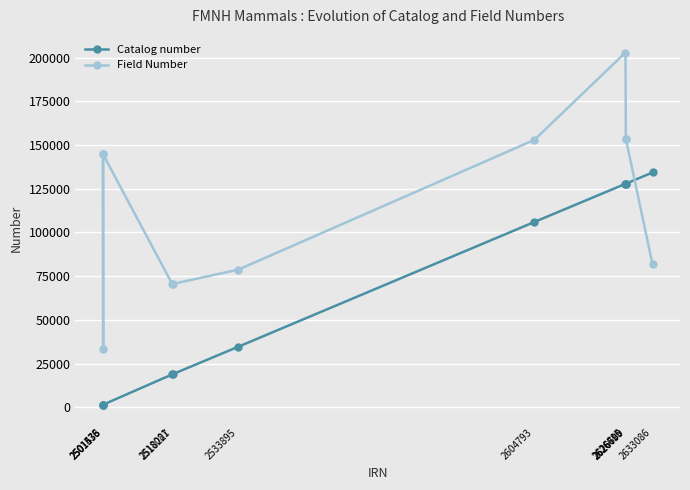

What is the value of the Field Number point at the 3rd from the left?

144626